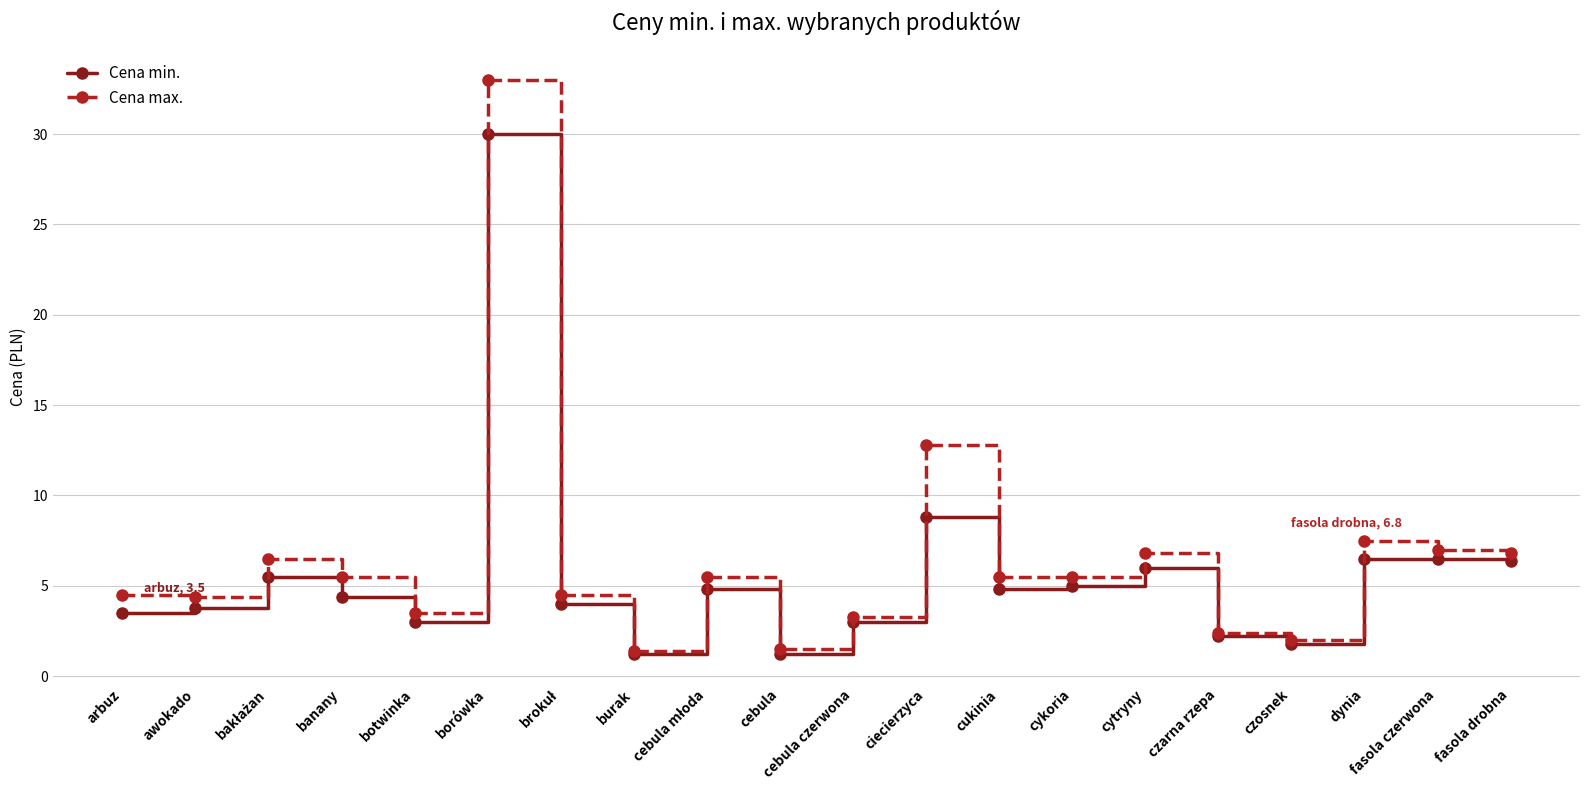

True or false: Cena max. has more than 2 interior local peaks.

True